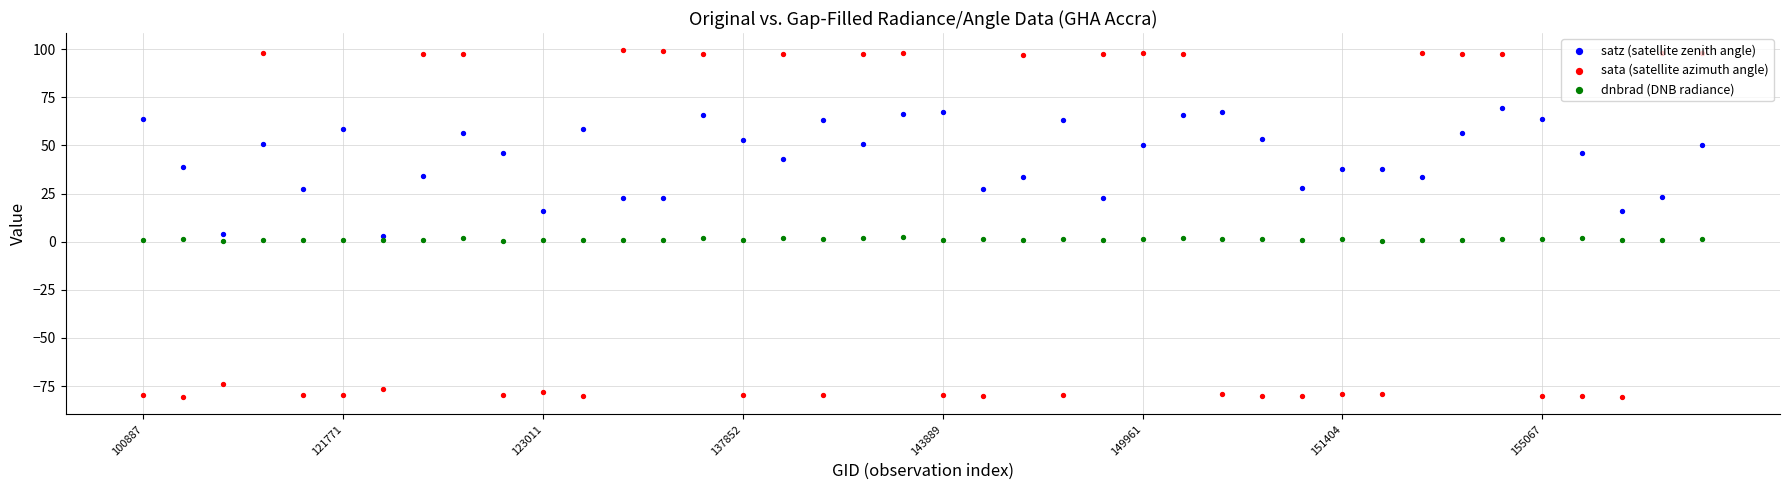

Which series contains the highest Y value?

sata (satellite azimuth angle)